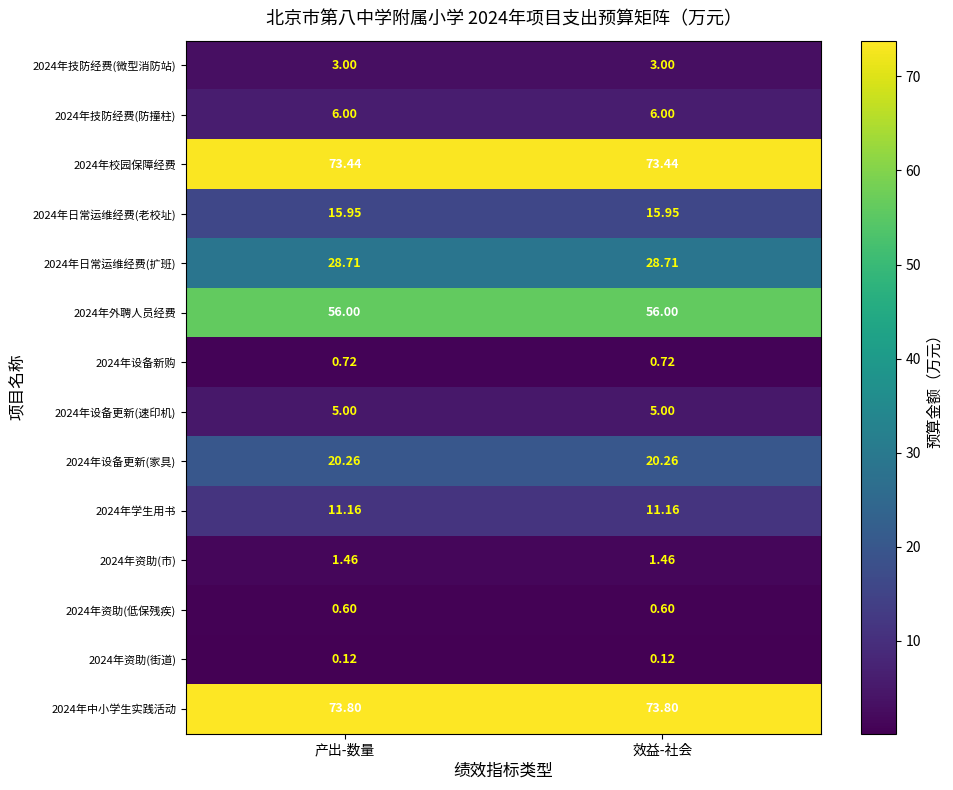

How many data points does each series have?

2